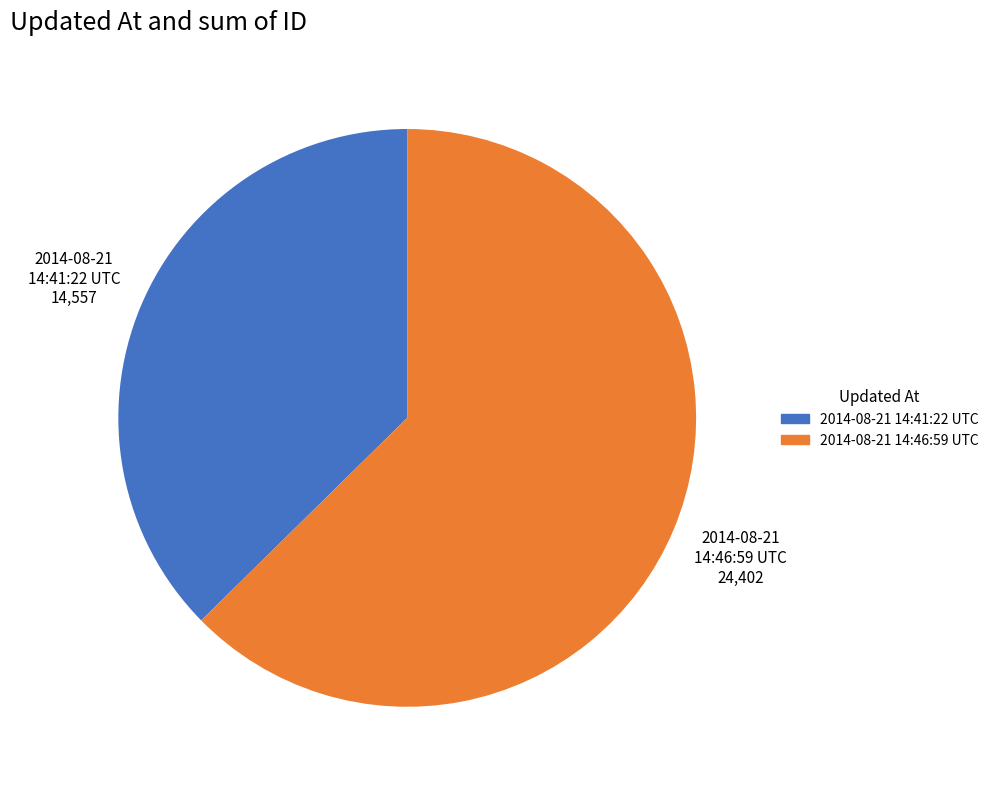

Which category has the biggest portion of the pie?

2014-08-21 14:46:59 UTC